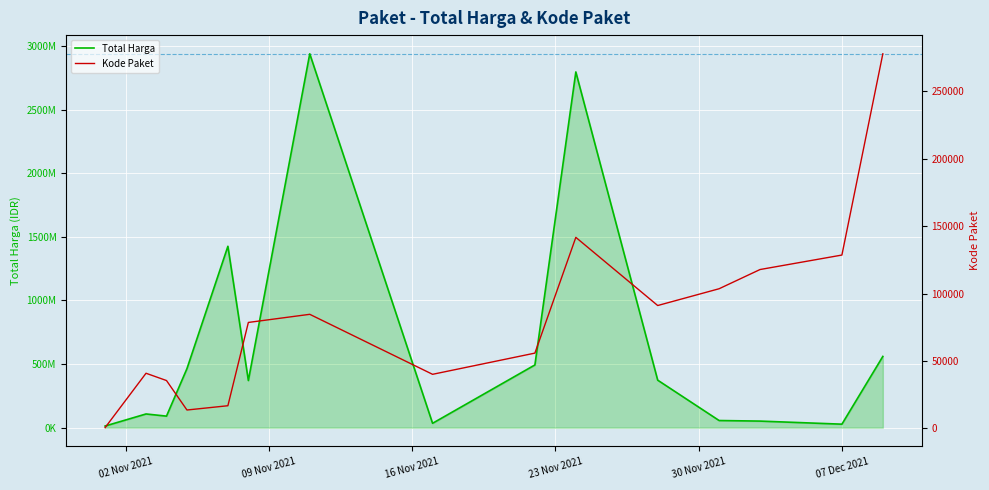

What is the sum of all Kode Paket values?

1226782